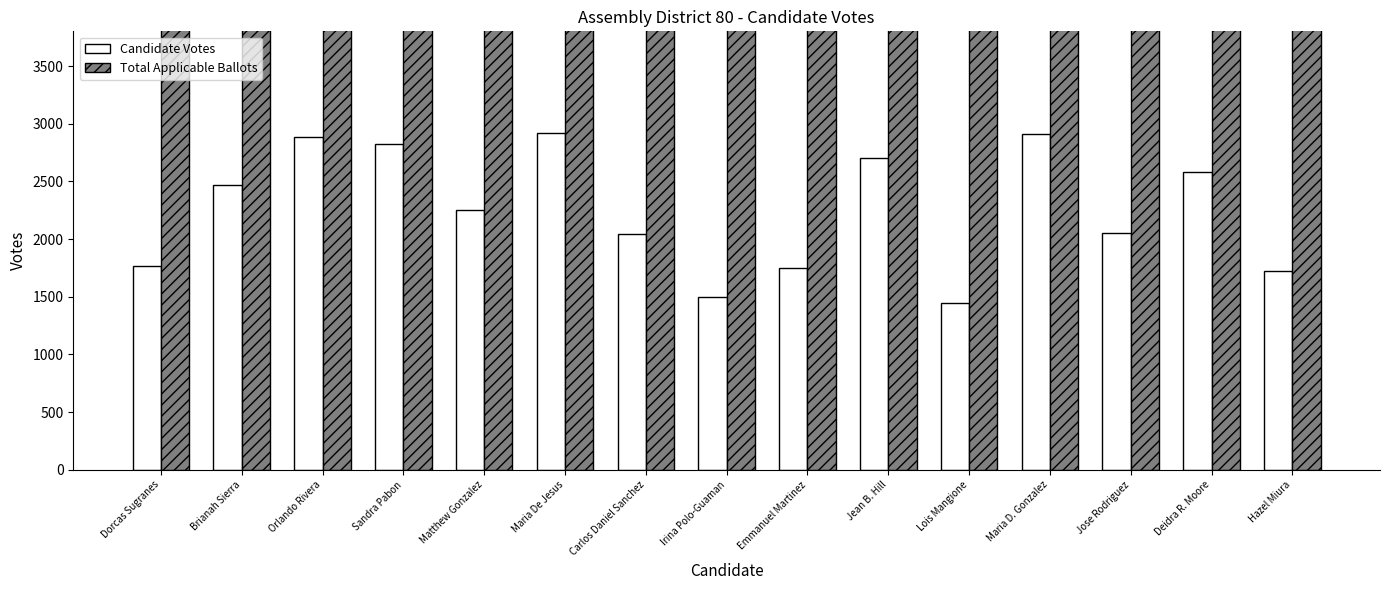

Which series has the largest range (max minus min)?

Candidate Votes